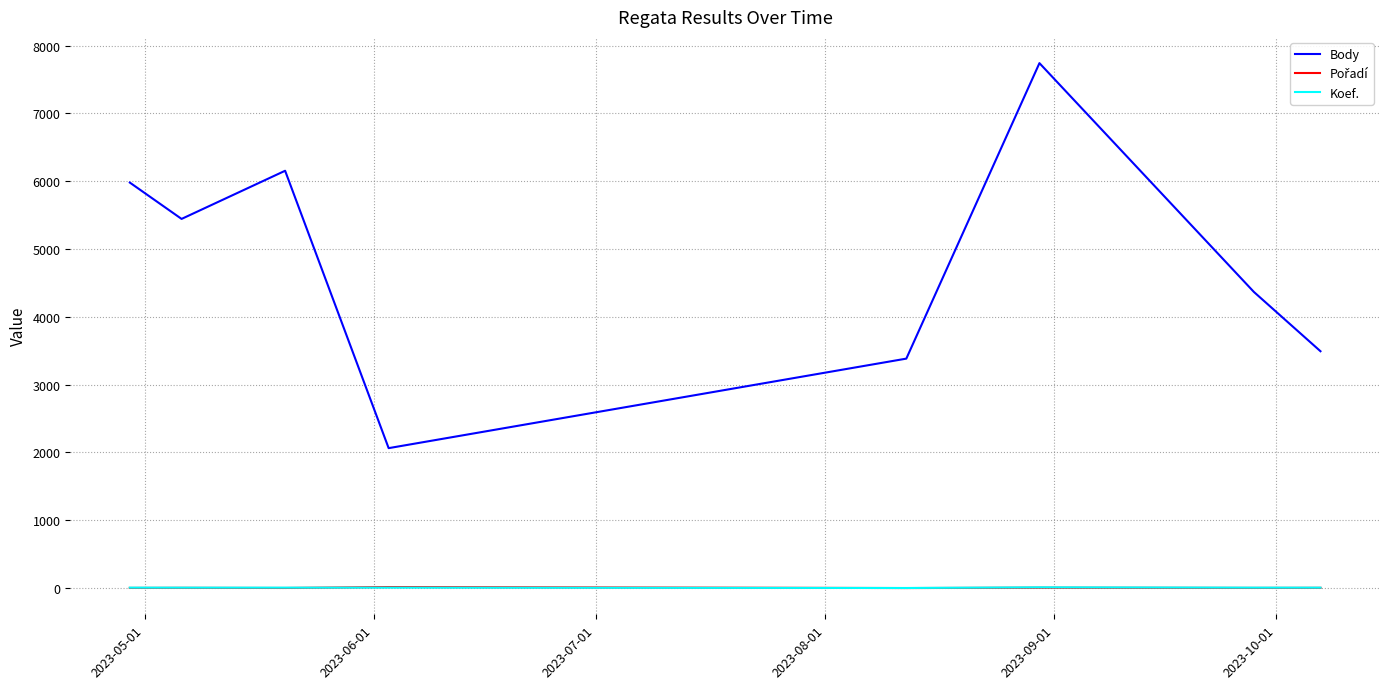

What is the maximum value for Body?

7741